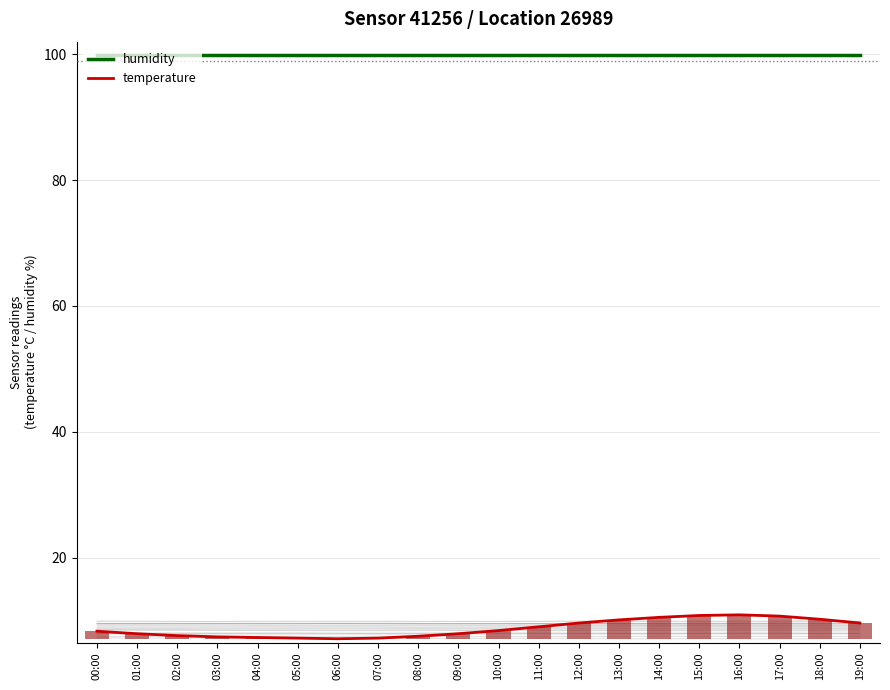

Are the bars horizontal?

No